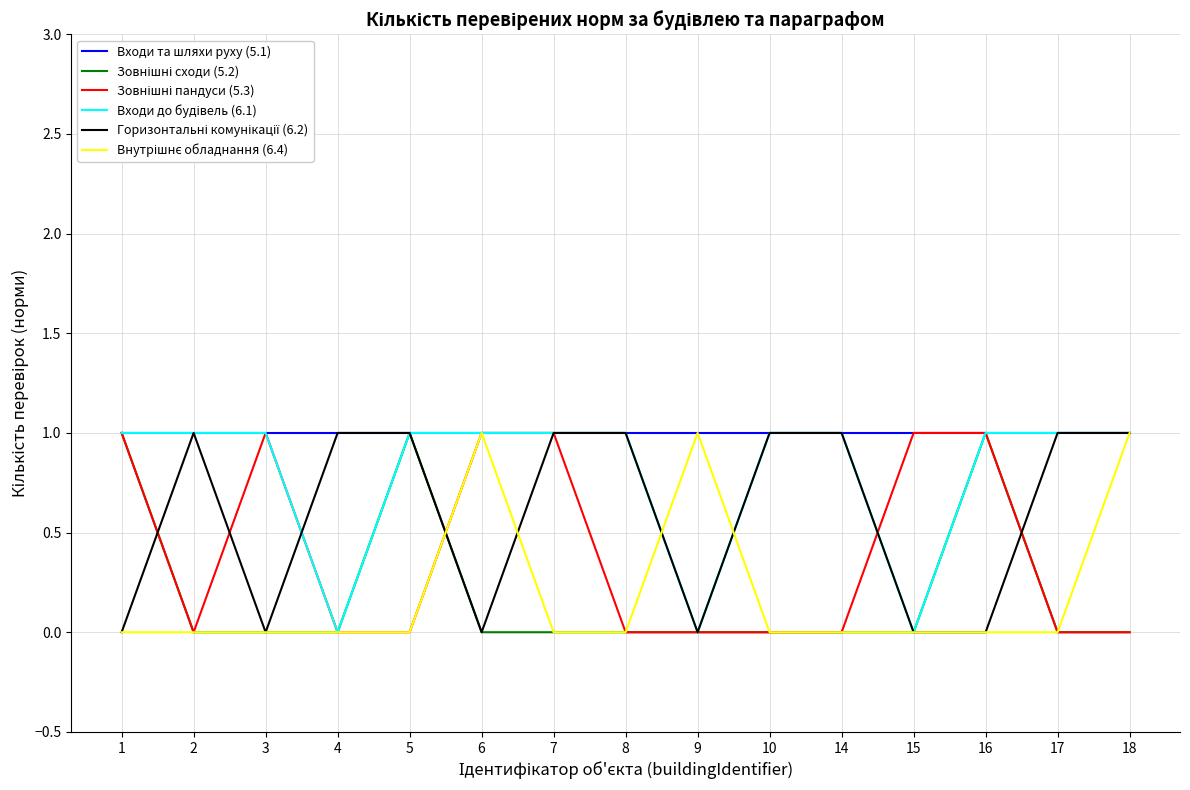

What is the total value across all series at 5?

4